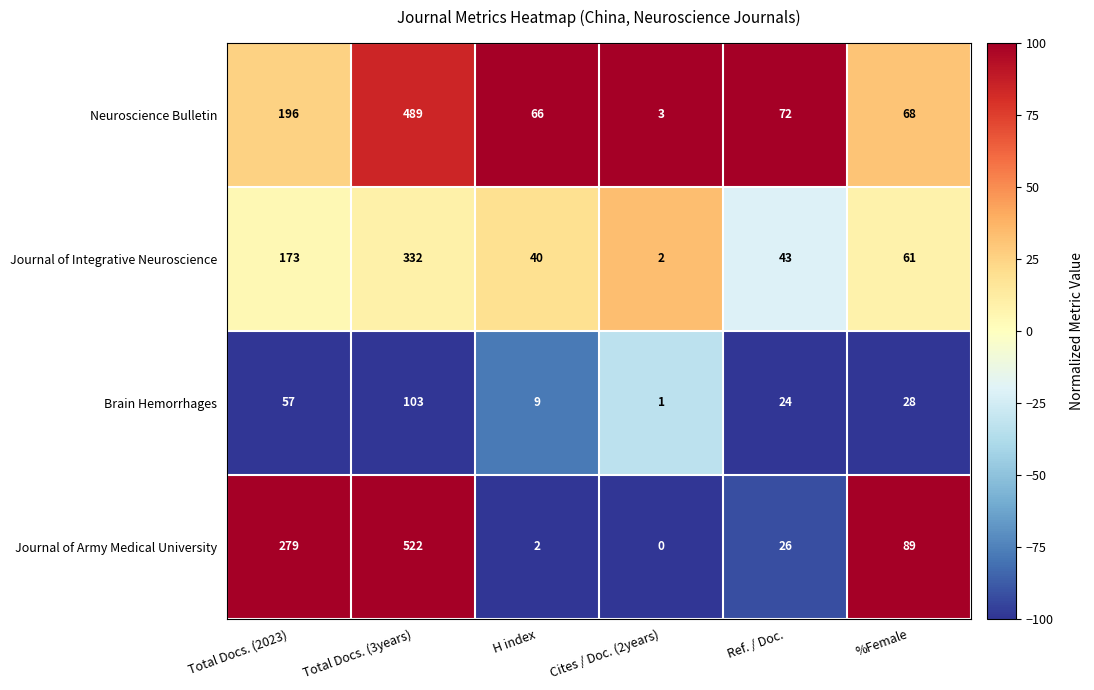

At which label does Neuroscience Bulletin reach its minimum?

Cites / Doc. (2years)